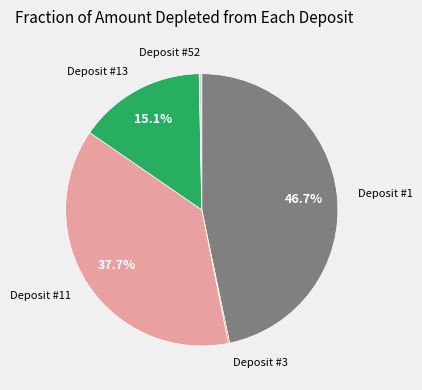

Does any single category account for the majority?

No